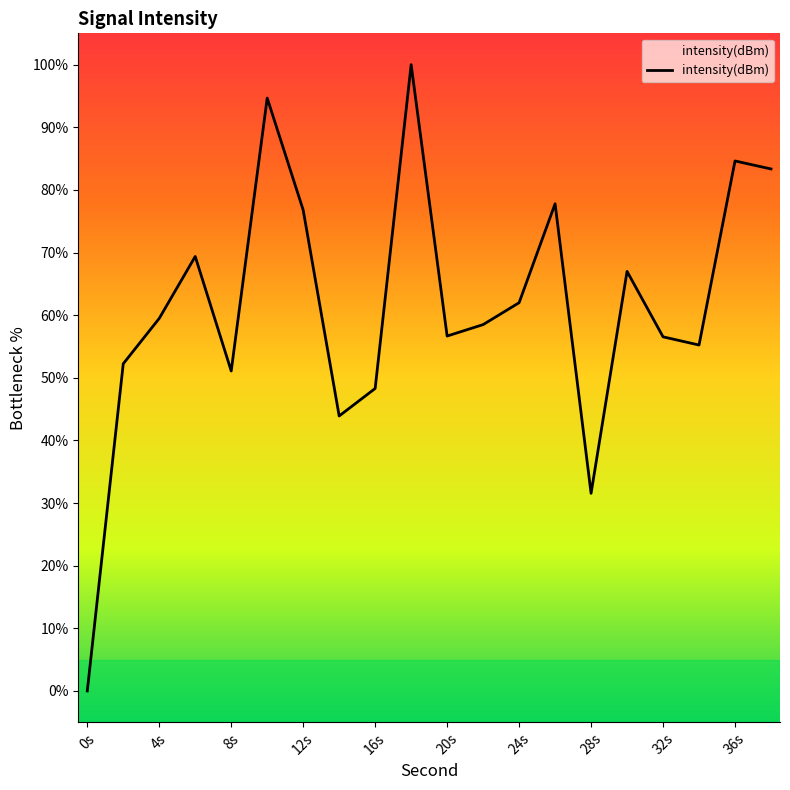

What is the difference between the maximum and minimum values?

100.0